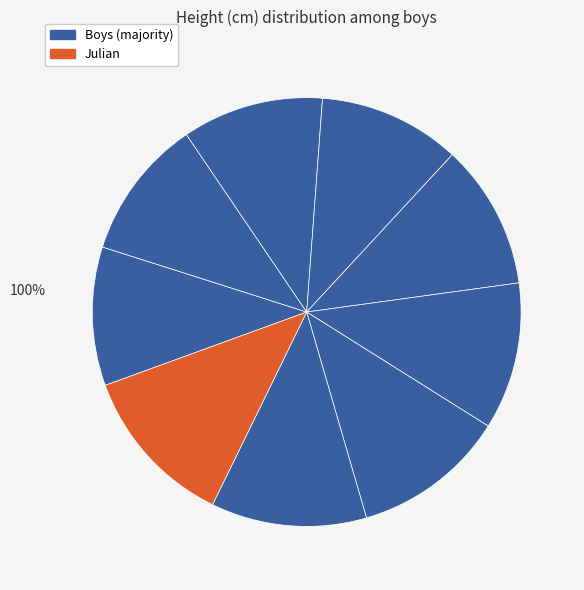

Does any single category account for the majority?

No